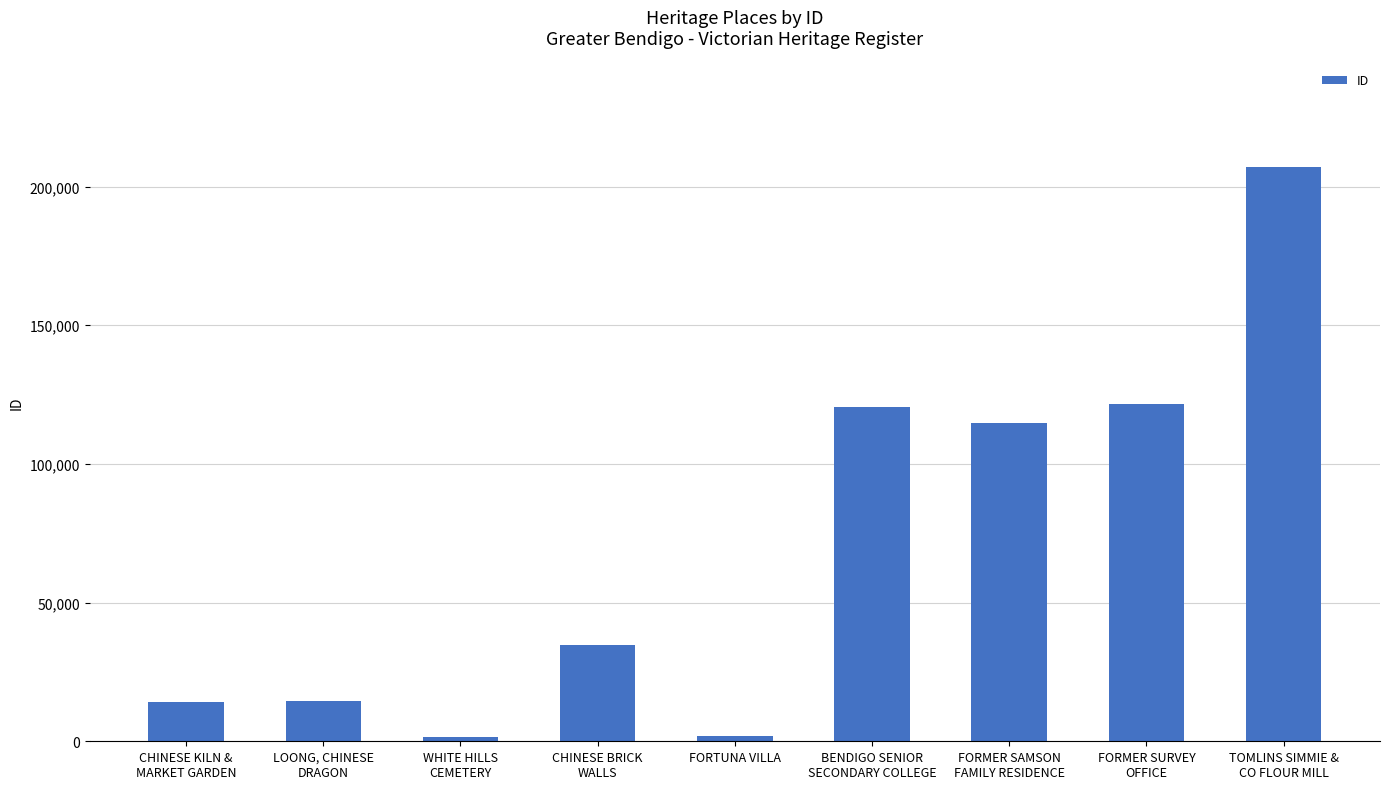

What is the approximate value at WHITE HILLS
CEMETERY, to the nearest 100?

1600